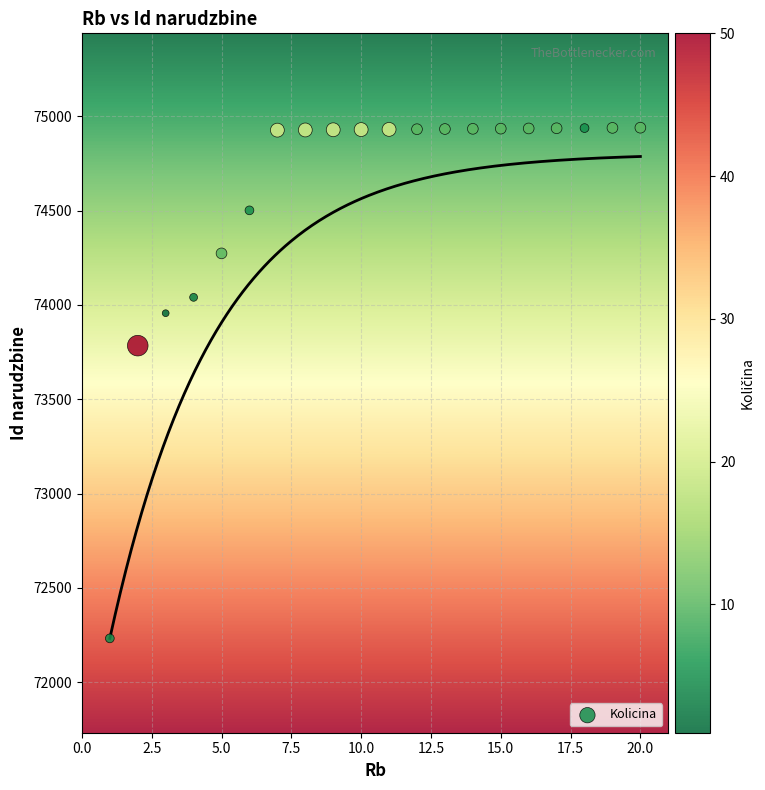

What Y value in the scatter plot is closest to 73586?

73784